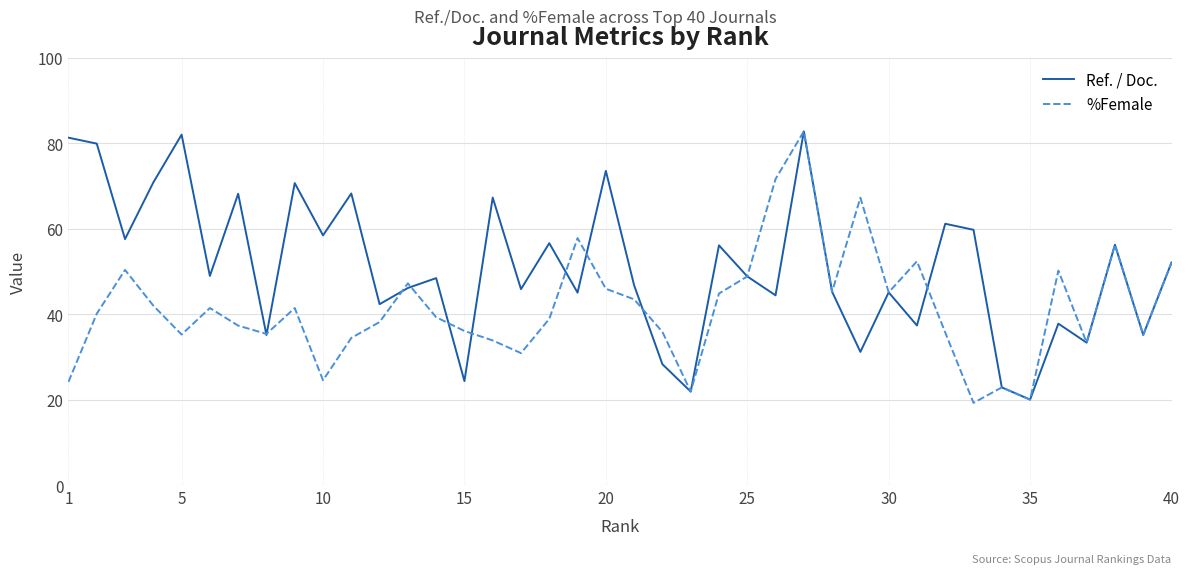

Which series has the largest total across all categories?

Ref. / Doc.